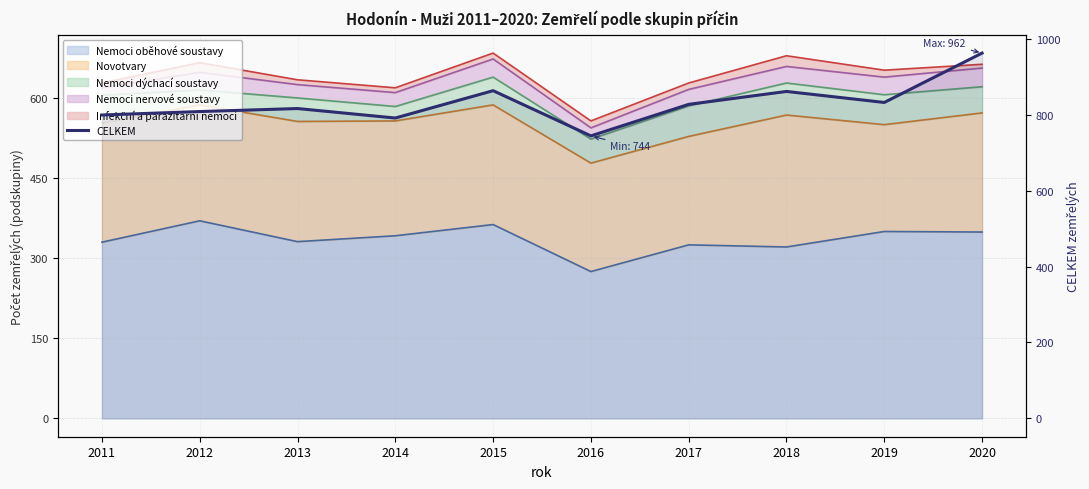

What is the ratio of the value at 2019 to the value at 2016?

1.1